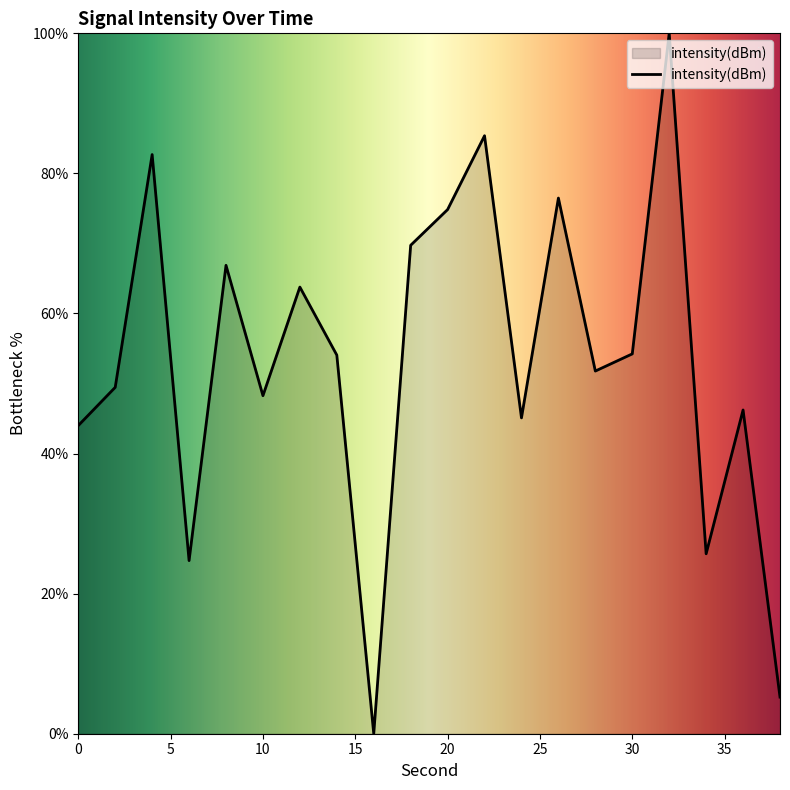

What is the greatest value displayed?

100.0